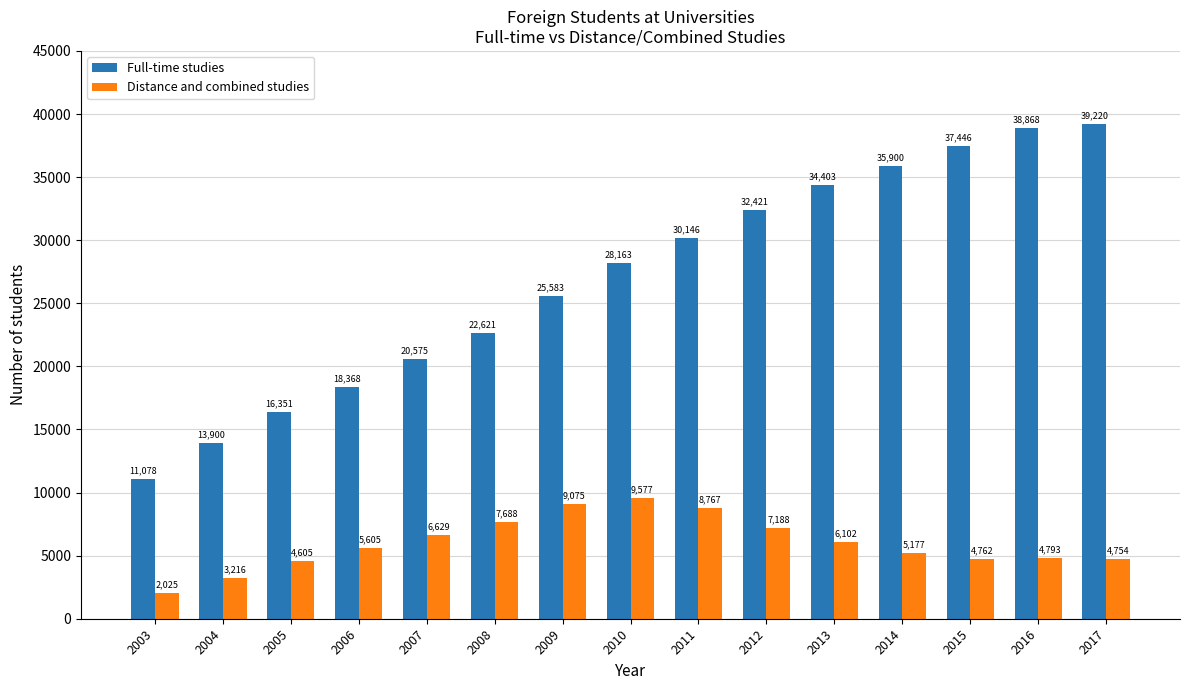

Between 2003 and 2014, which series saw the biggest shift?

Full-time studies